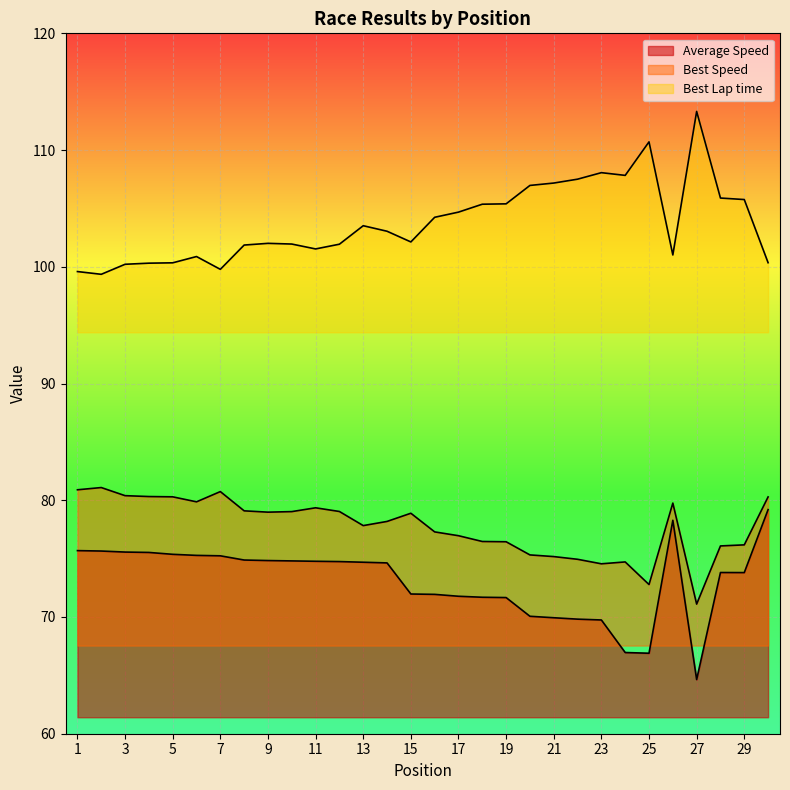

Is it true that Average Speed equals 125.7 at 17?

False